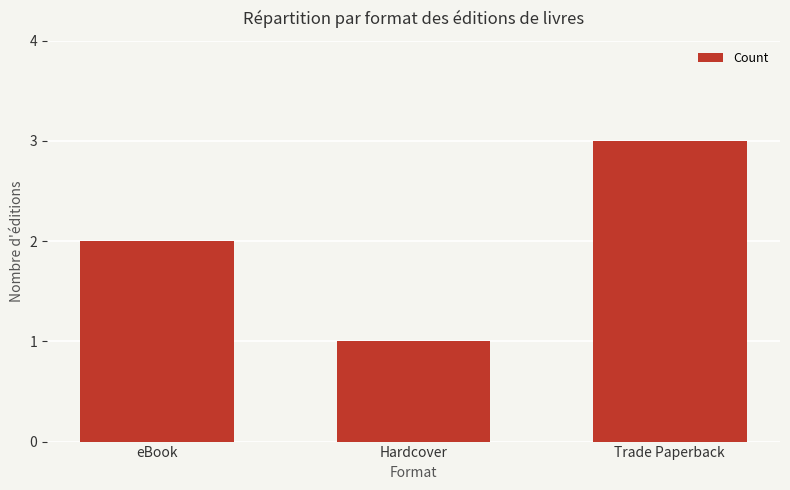

Approximately how many times larger is the value at Trade Paperback compared to Hardcover?

3.0